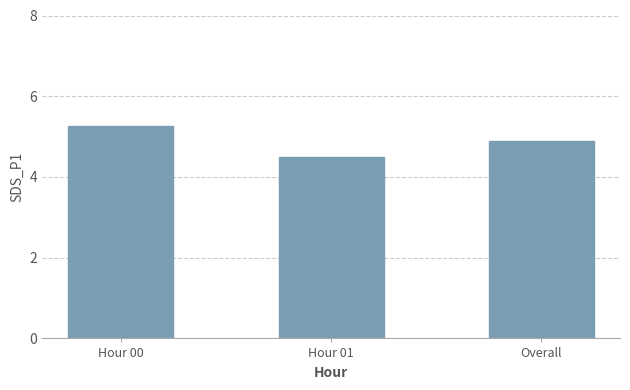

Reading right to left, list all the values displayed in this chart.

Overall=4.9	Hour 01=4.5	Hour 00=5.3